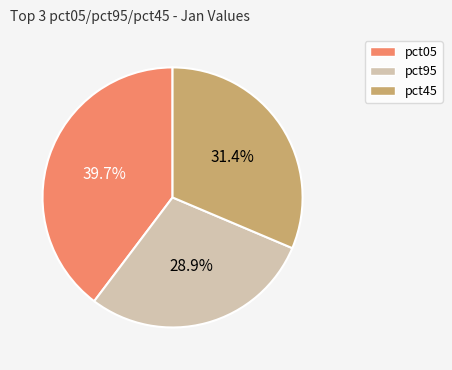

Which slice is the largest?

pct05